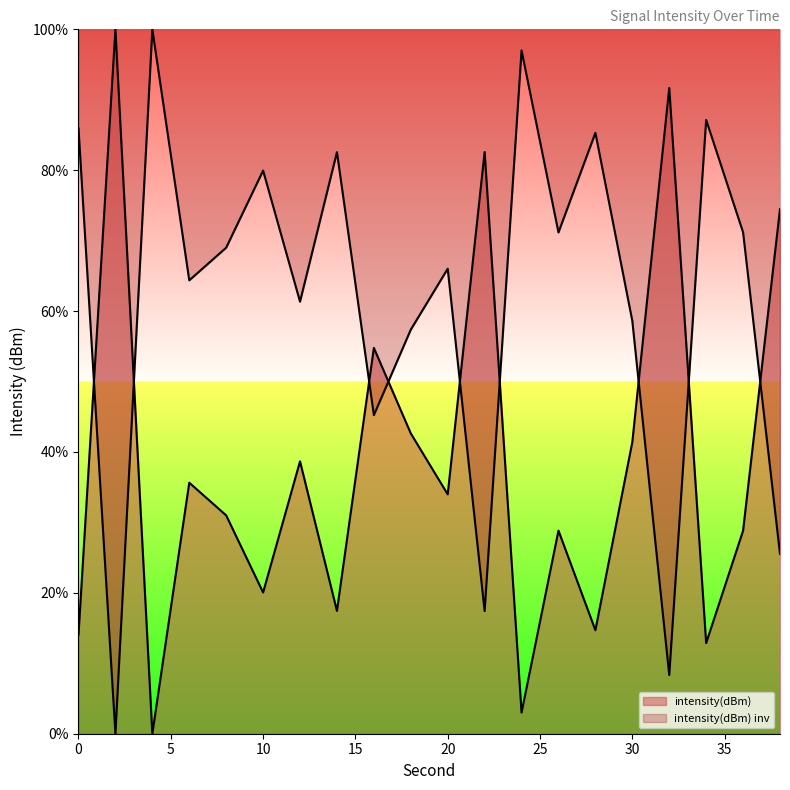

Rank the categories by value from highest to lowest.

4, 24, 34, 0, 28, 14, 10, 36, 26, 8, 20, 6, 12, 30, 18, 16, 38, 22, 32, 2